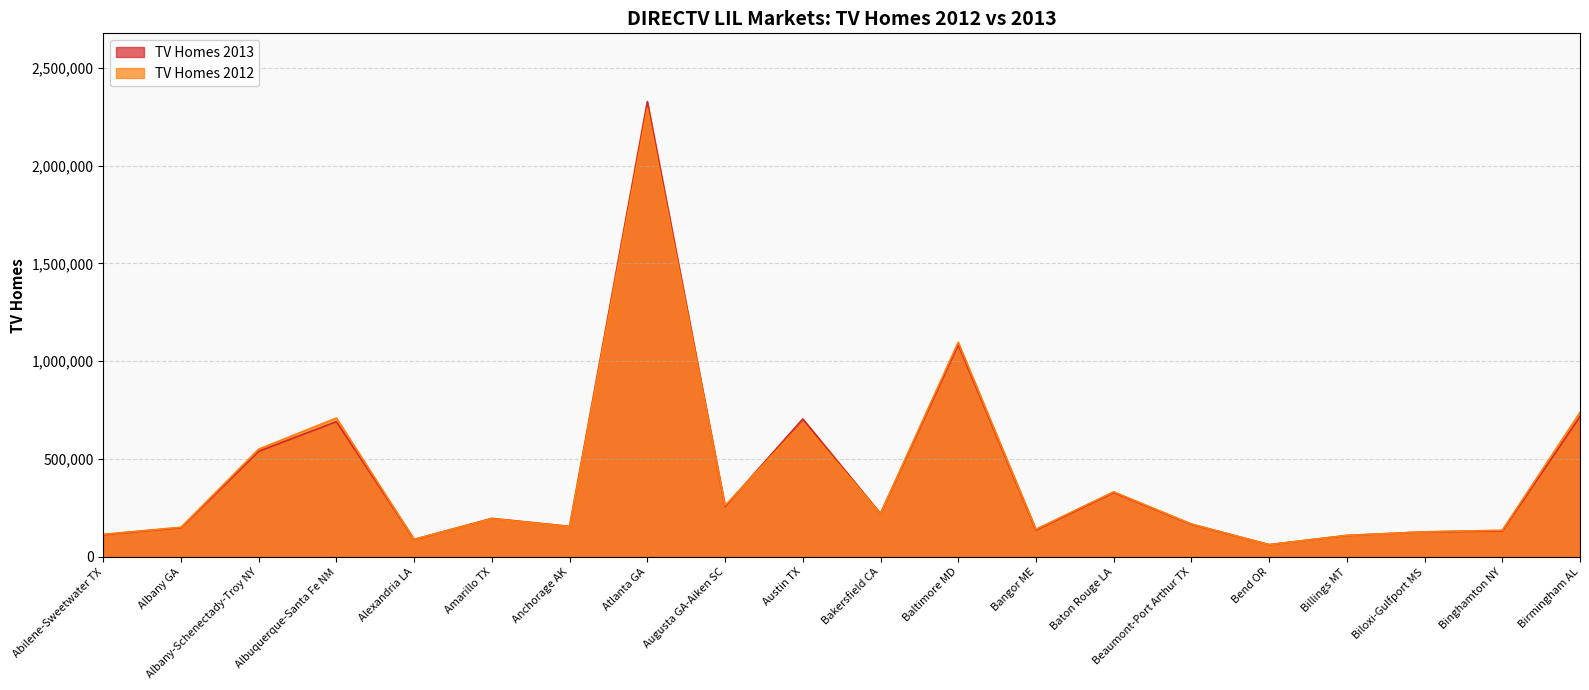

How many interior local valleys does the TV_HOMES_2012 series have?

6